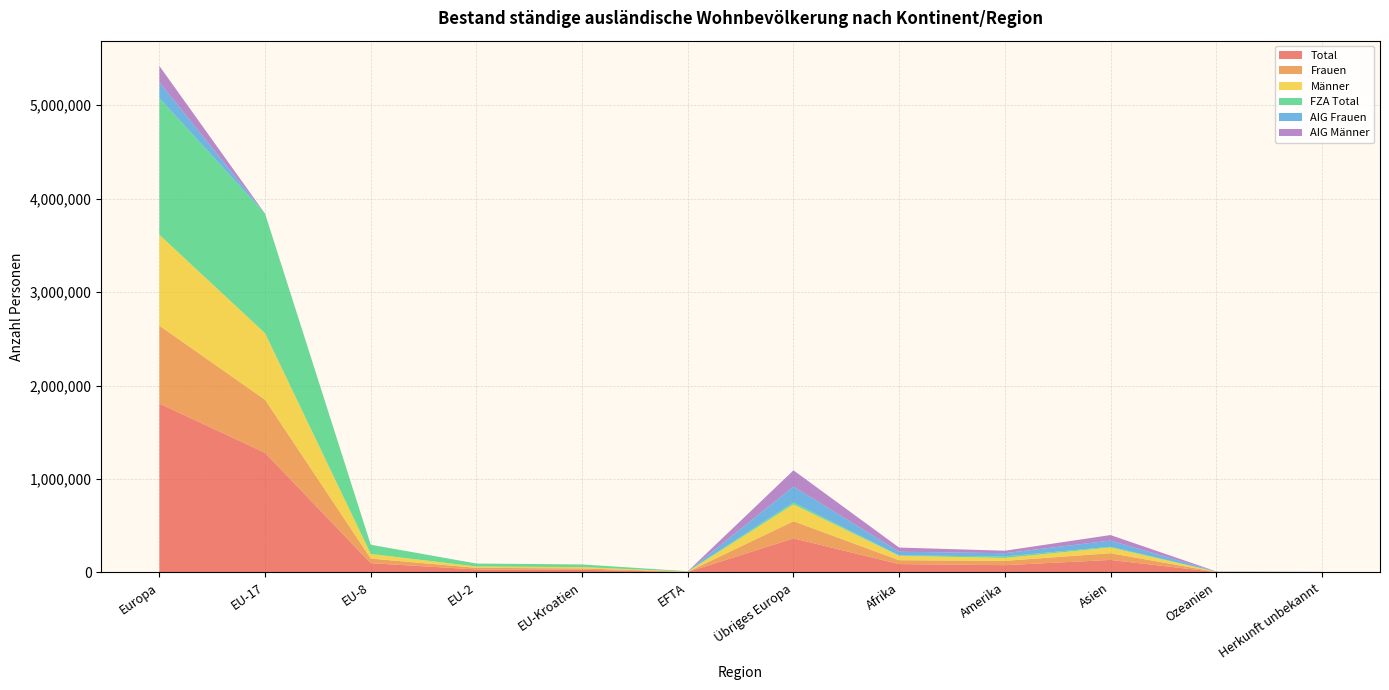

Reading left to right, transcribe all the data shown in this chart.

Total: 1806785	1279935	98728	31568	28318	4091	364145	88594	77327	133216	3623	1867
Frauen: 834347	568052	49557	17139	14167	1976	183456	41731	46224	72158	1754	764
Männer: 972438	711883	49171	14429	14151	2115	180689	46863	31103	61058	1869	1103
FZA Total: 1462736	1279821	98719	31556	28137	4091	20412	5003	16160	7821	817	40
AIG Frauen: 170503	54	4	5	93	0	170347	38803	34722	66246	1273	739
AIG Männer: 173546	60	5	7	88	0	173386	44788	26445	59149	1533	1088